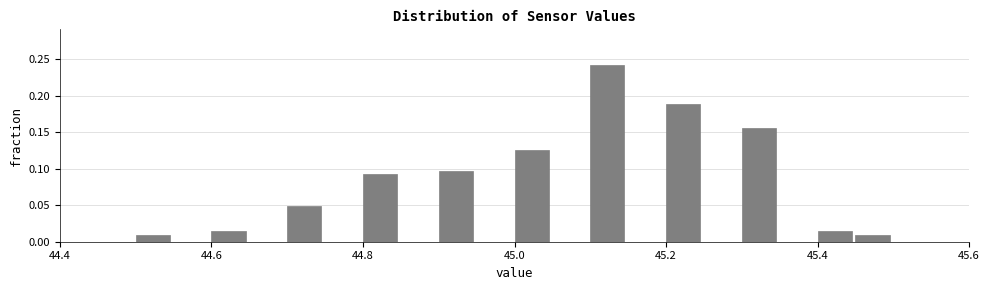

Around what value on the x-axis is the tallest bar? Give the approximate position of its centre, as read against the axis.

45.12